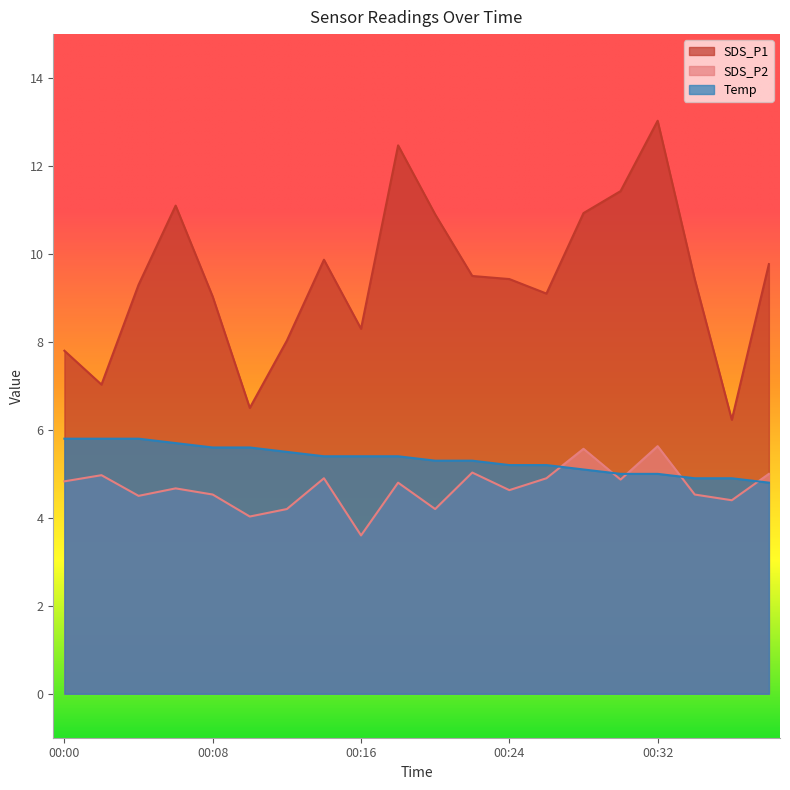

At which label is SDS_P1 closest to 9?

00:08